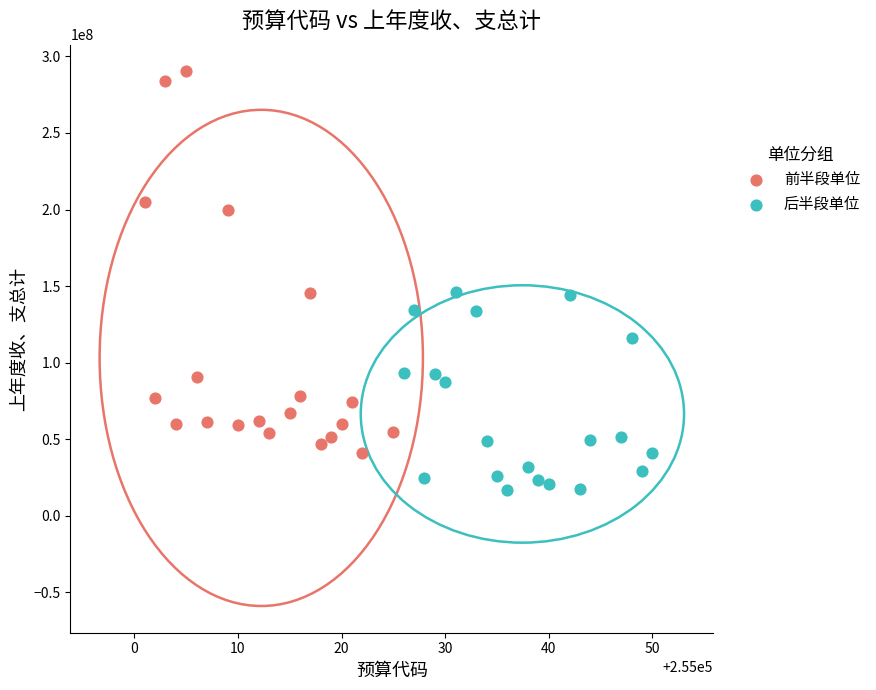

Which series has the widest spread of Y values?

前半段单位